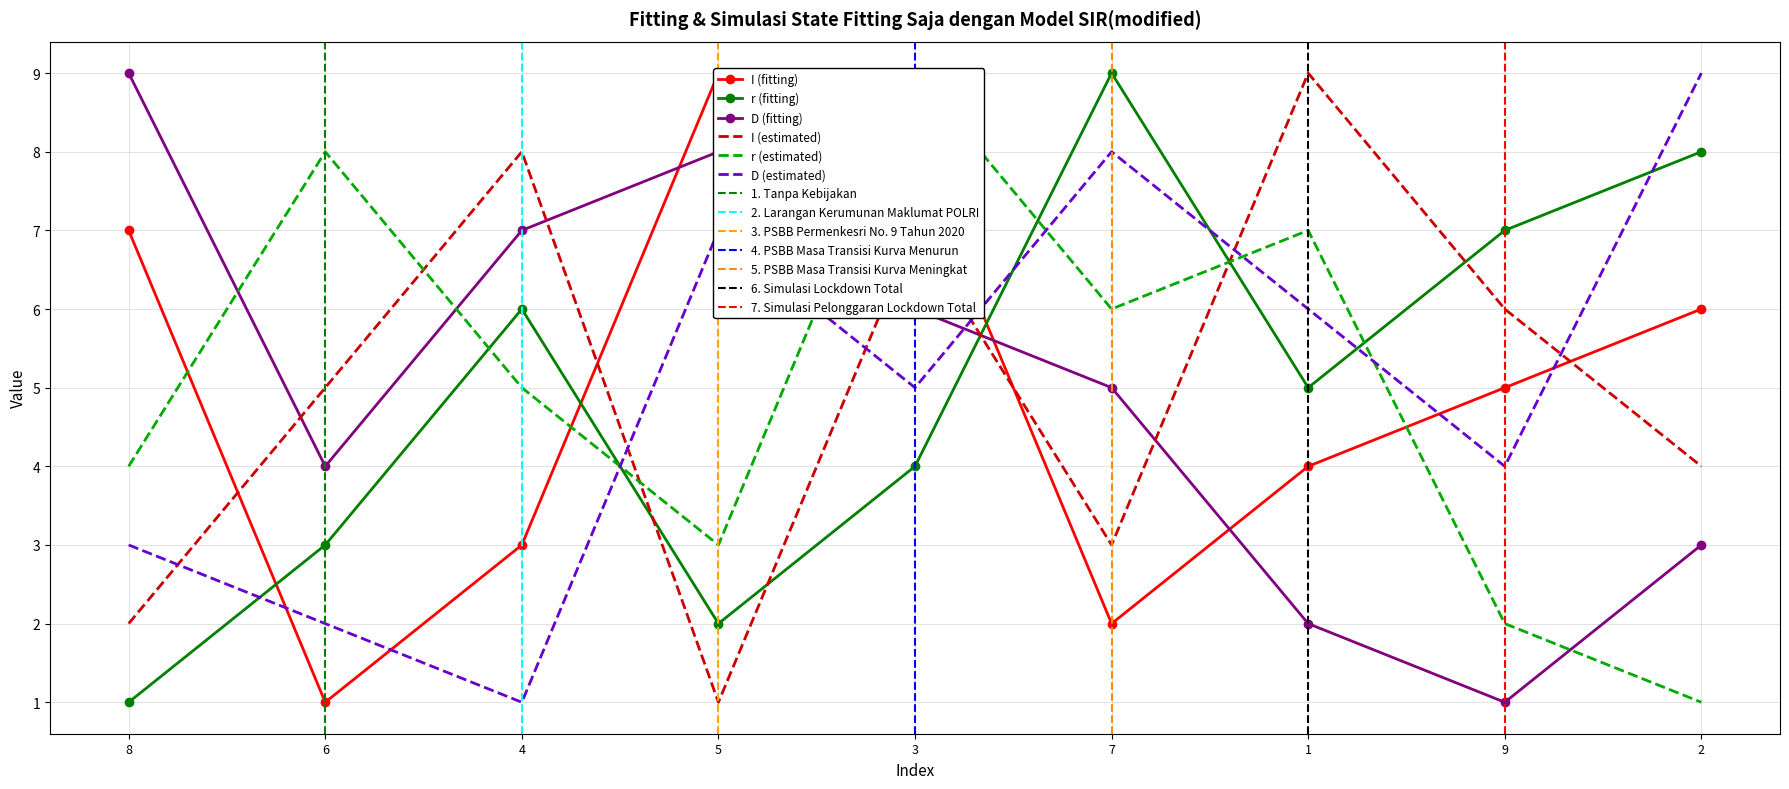

What is the label of the 6th point from the left?

7